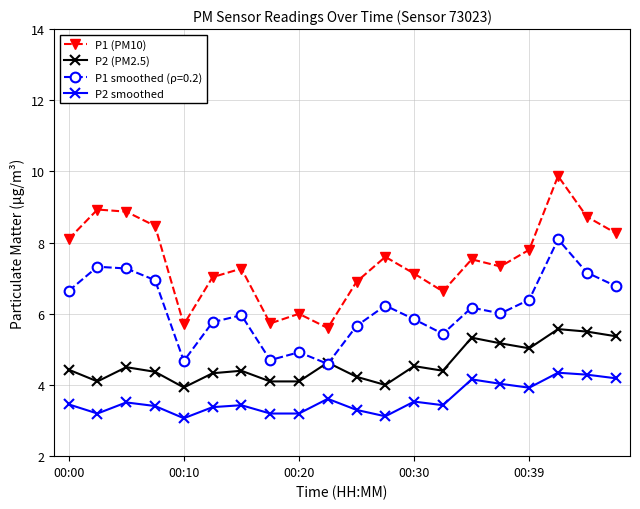

What is the value of the P2 smoothed point at the 14th from the left?

3.4